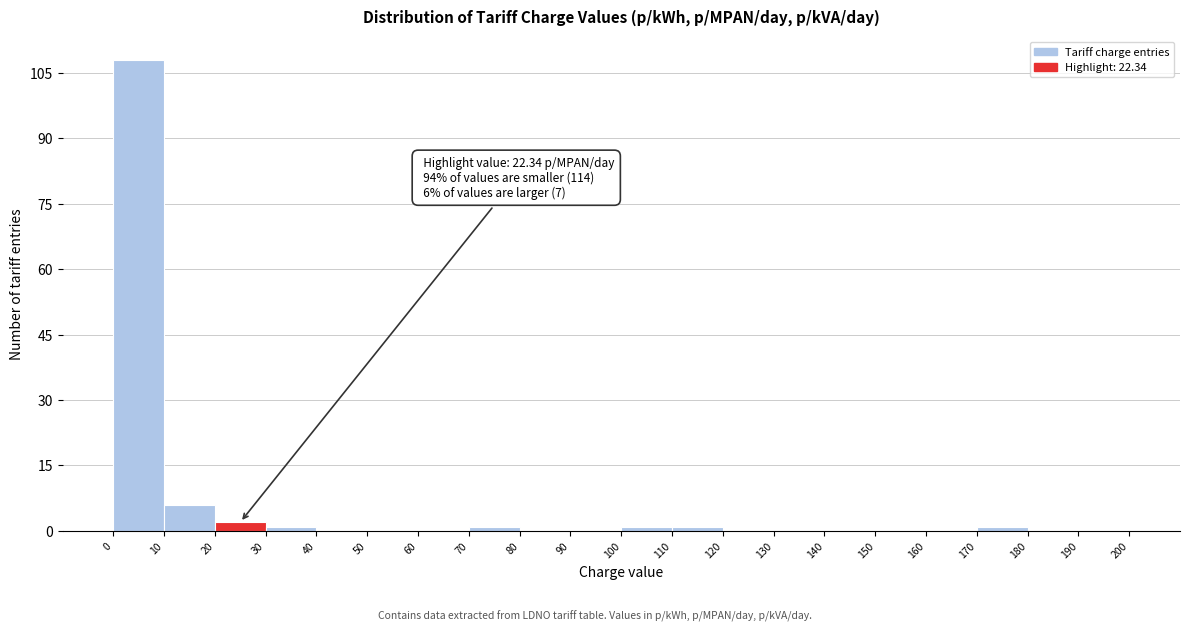

Over which range of the x-axis is the bar tallest?

0 to 10